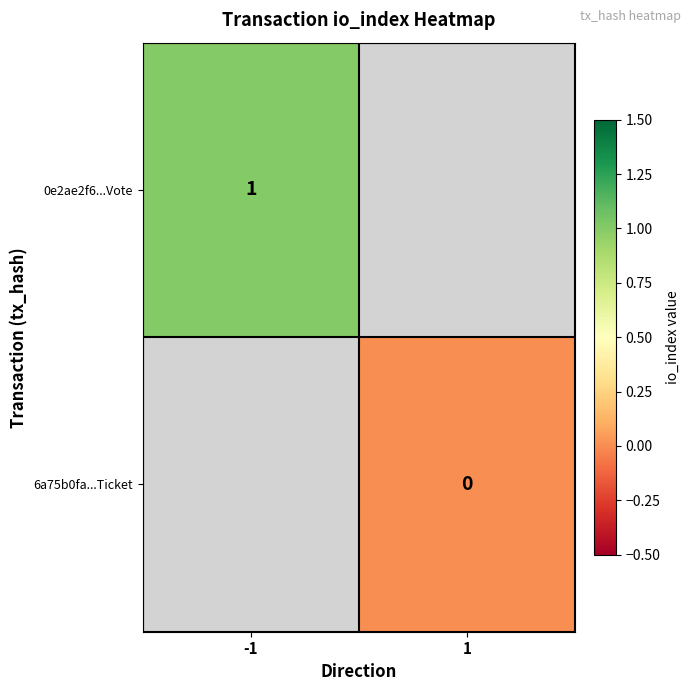

Is the value of 6a75b0fa...Ticket at 1 greater than the value of 0e2ae2f6...Vote at -1?

No